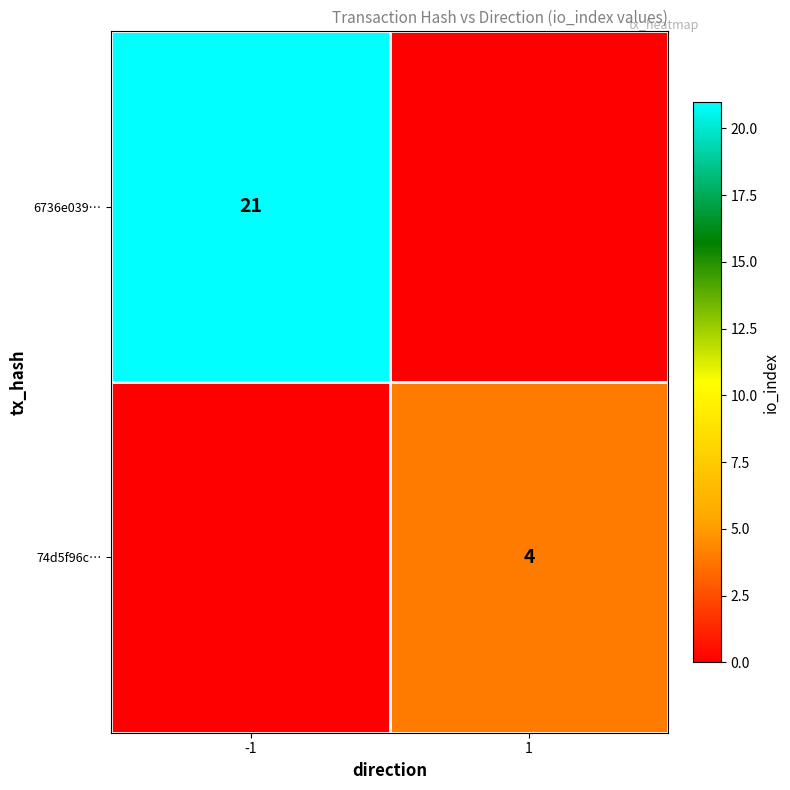

The value of 74d5f96c… at 1 is 7. True or false?

False